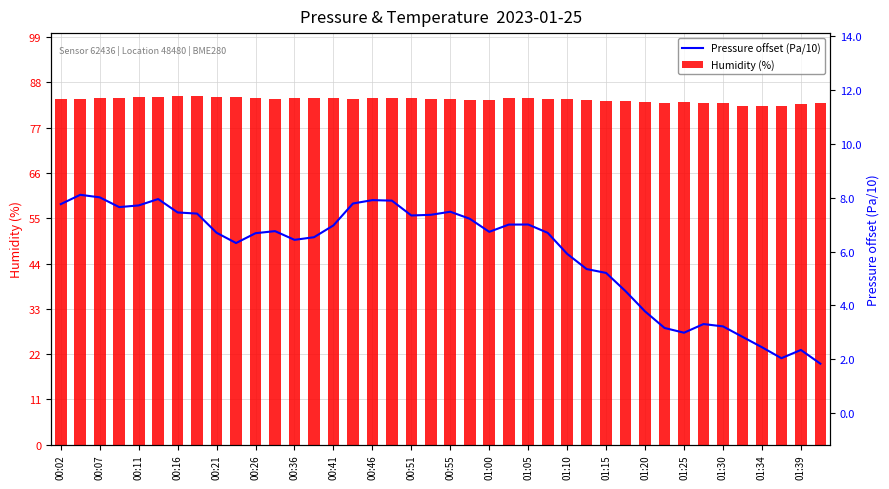

What is the sum of all Humidity (%) values?

3351.3